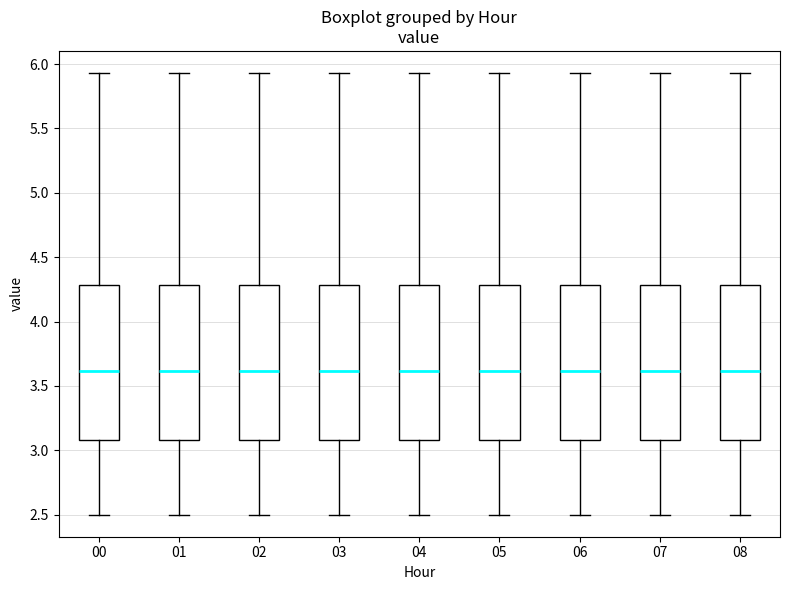

Where does the median line of the box at x = 00 sit on the y-axis? The values are not printed on the chart, so give them approximately, as read against the axis.

3.60